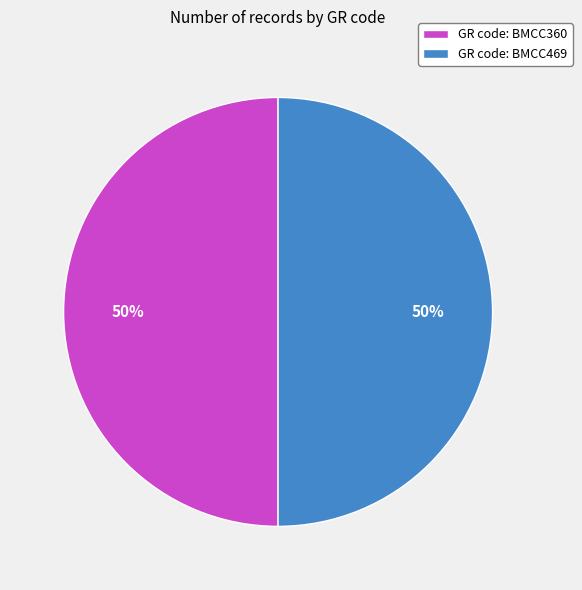

Do GR code: BMCC360 and GR code: BMCC469 together represent more than half of the pie?

Yes